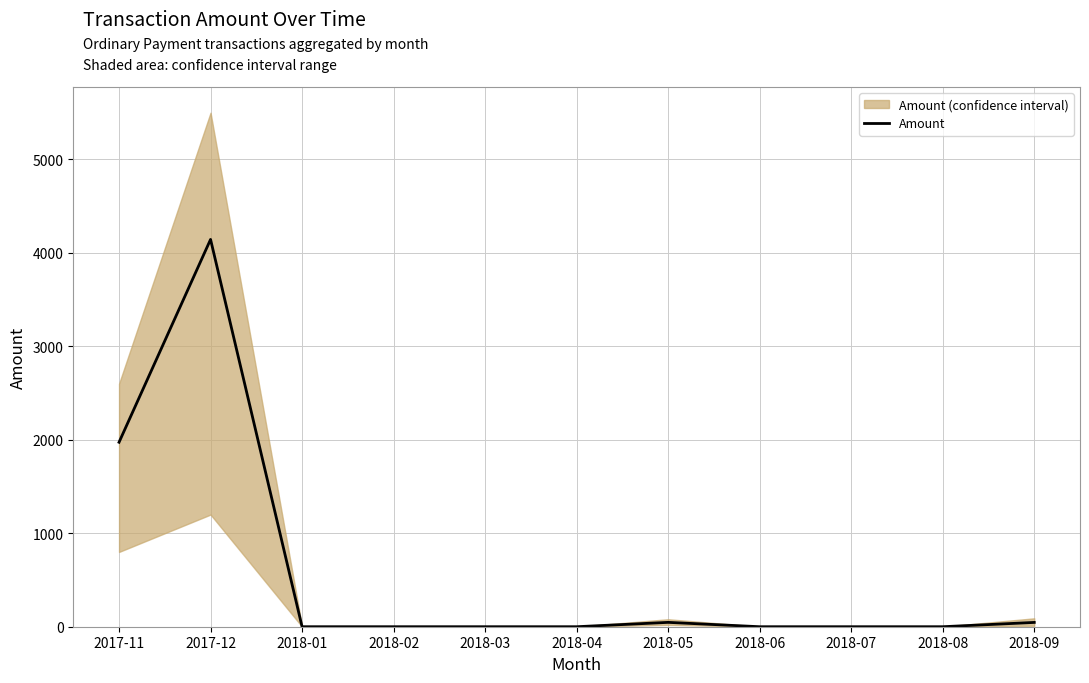

Is this an area chart (filled region under the line)?

No